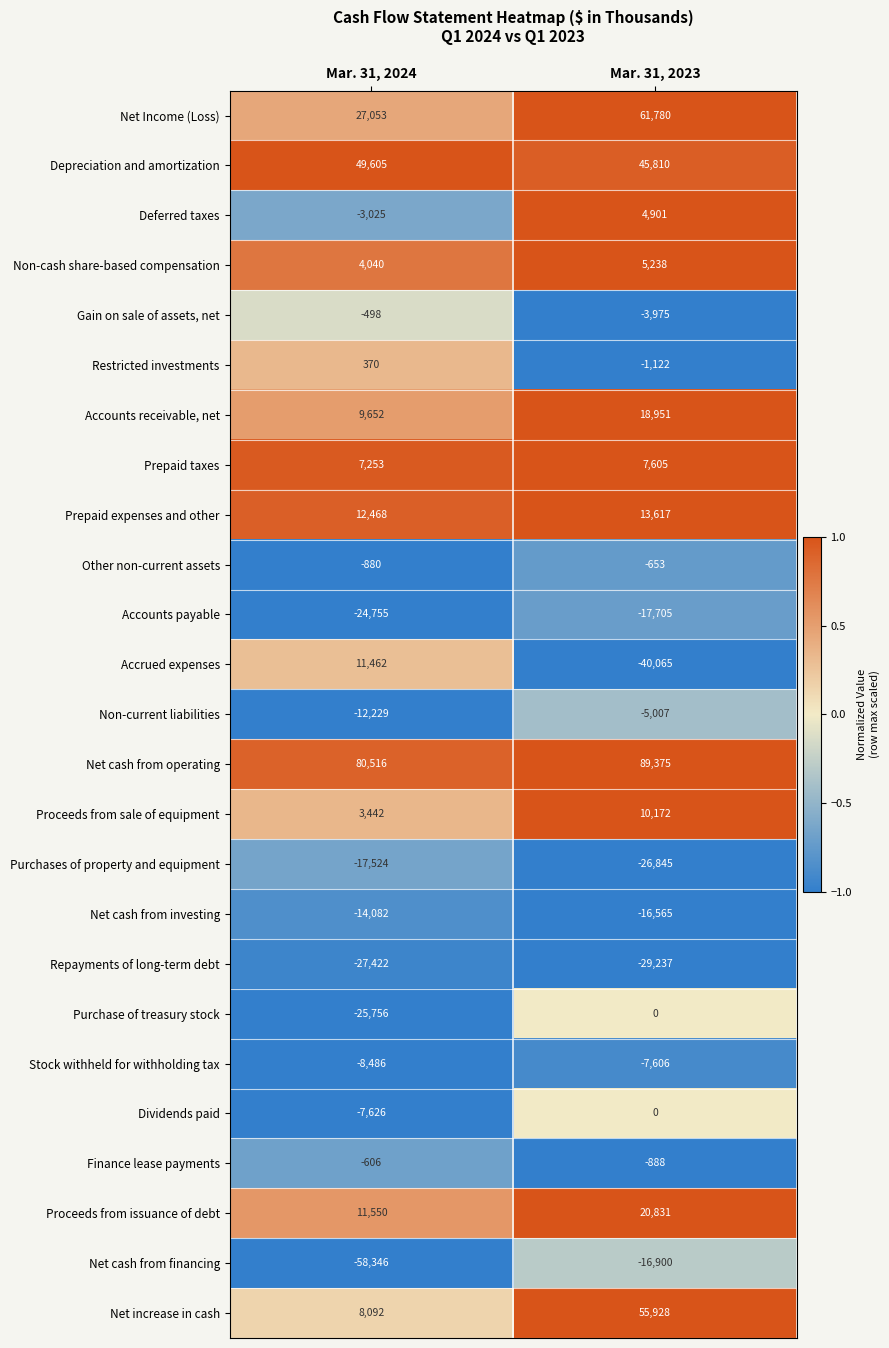

Count the number of categories in the chart.

2